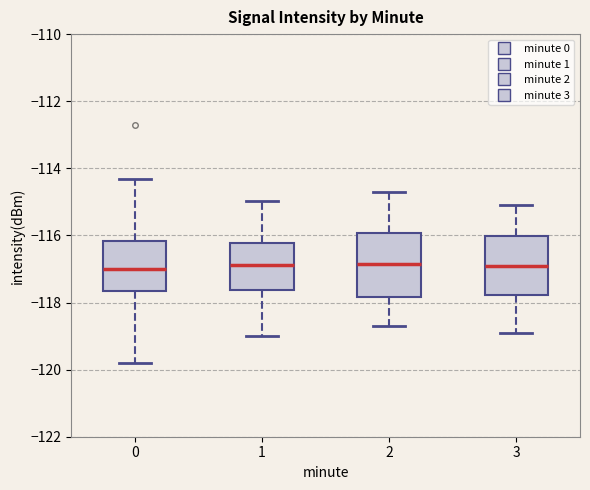

Reading left to right, transcribe this box plot: for each box, give where its median line is, the range the box spans, and where its two whiskers end, as read against the y-axis. The values are not printed on the chart, so give them approximately, as read against the axis.

0: median -117.0, box -117.6 to -116.2, whiskers -119.8 to -114.4
1: median -116.8, box -117.6 to -116.2, whiskers -119.0 to -115.0
2: median -116.8, box -117.8 to -116.0, whiskers -118.6 to -114.6
3: median -116.8, box -117.8 to -116.0, whiskers -118.8 to -115.0